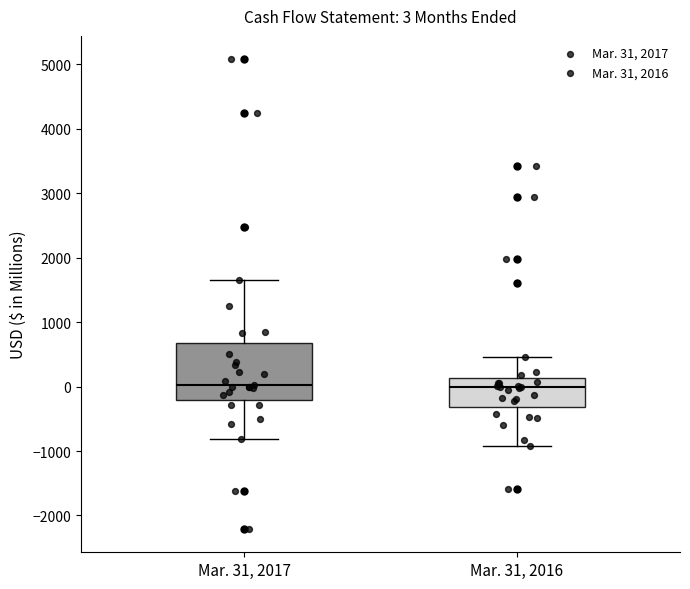

Comparing the boxes themselves (not the whiskers), which one is the tallest?

Mar. 31, 2017